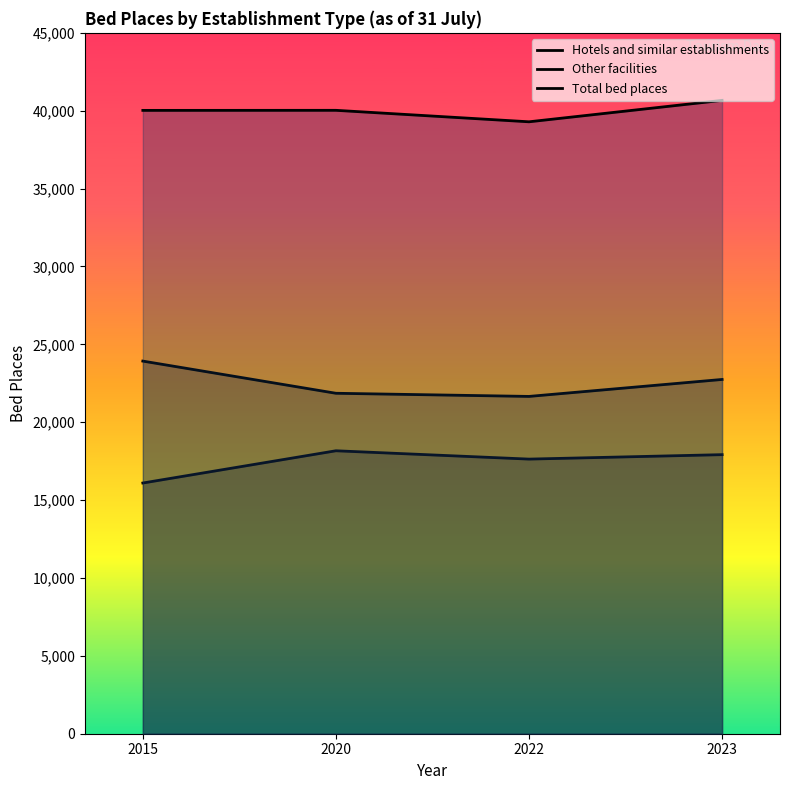

What is the sum of the Hotels and similar establishments values at 2015 and 2023?

34015